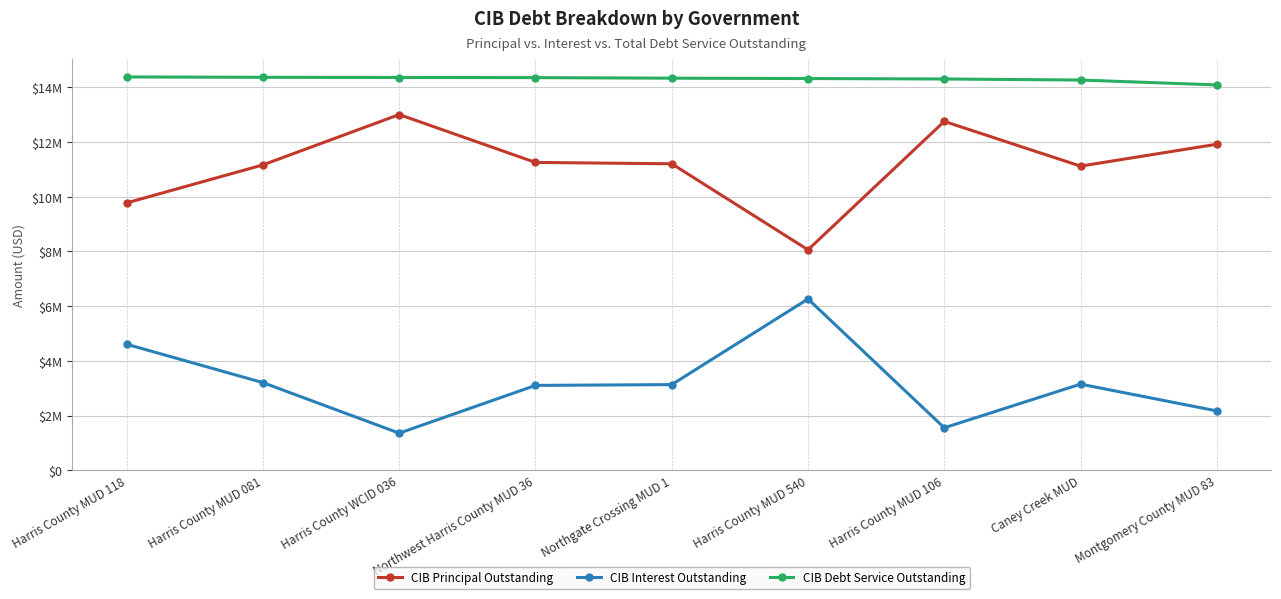

Does the chart have visible grid lines?

Yes